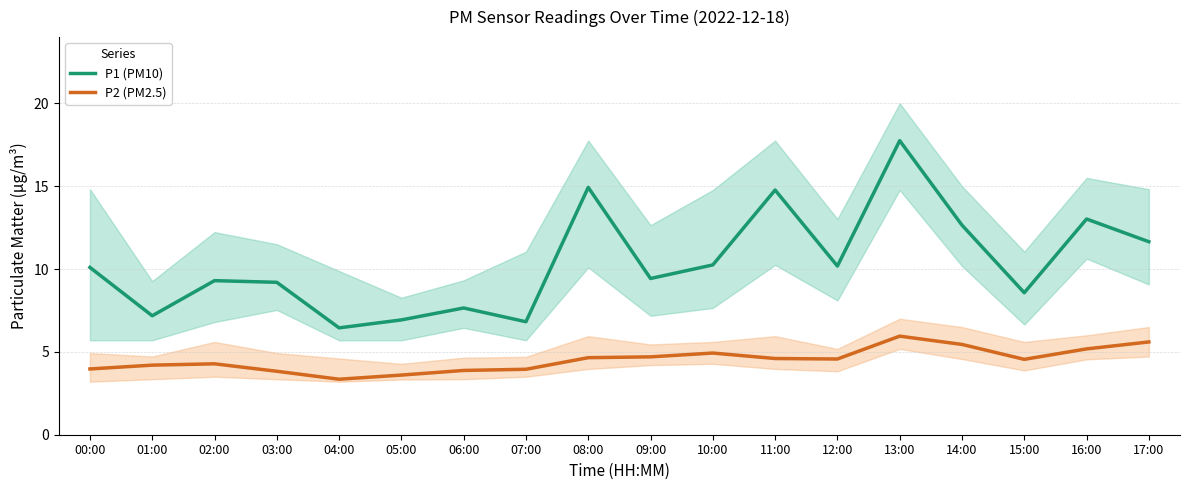

Where is P1 (PM10) nearest to the value 12?

17:00